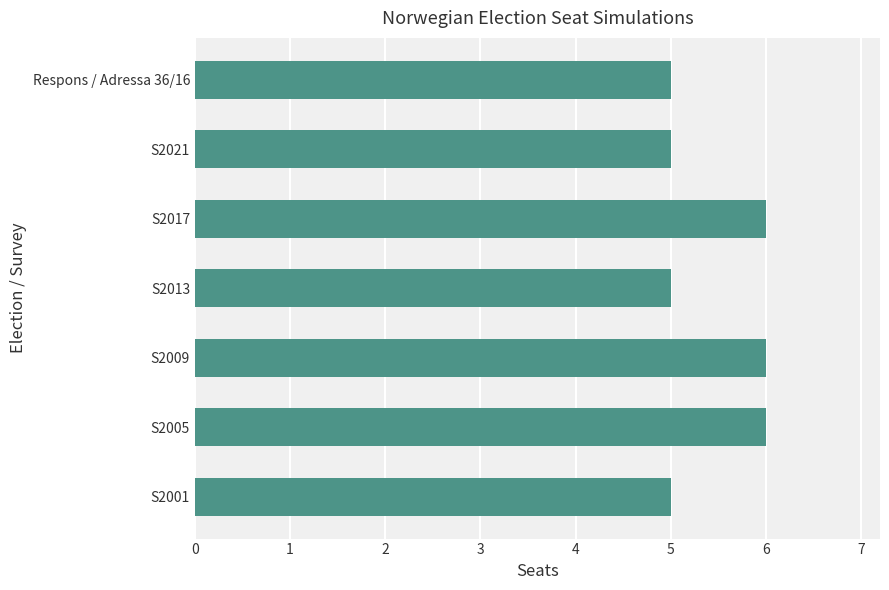

Approximately how many times larger is the value at S2005 compared to Respons / Adressa 36/16?

1.2